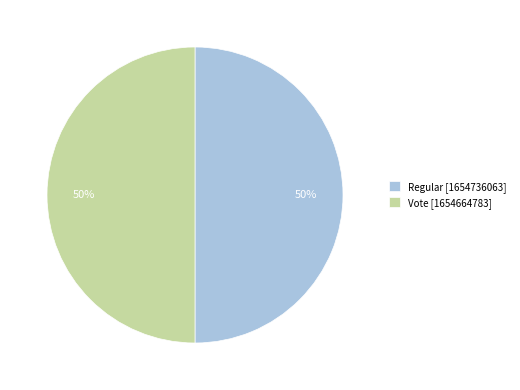

To the nearest percent, what is the combined percentage of Regular and Vote?

100%